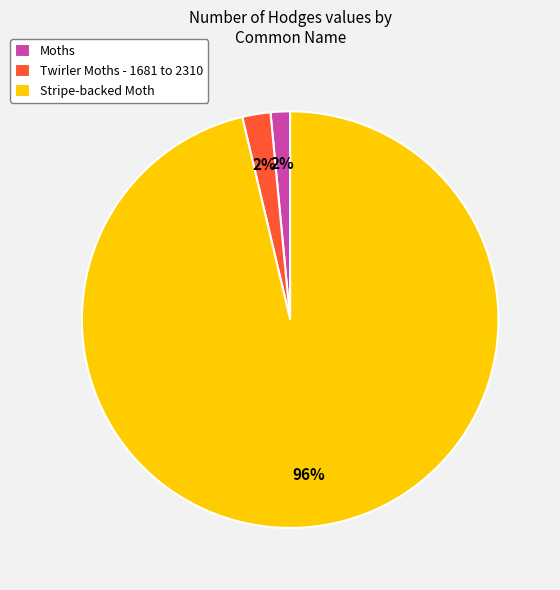

Which category accounts for the majority?

Stripe-backed Moth